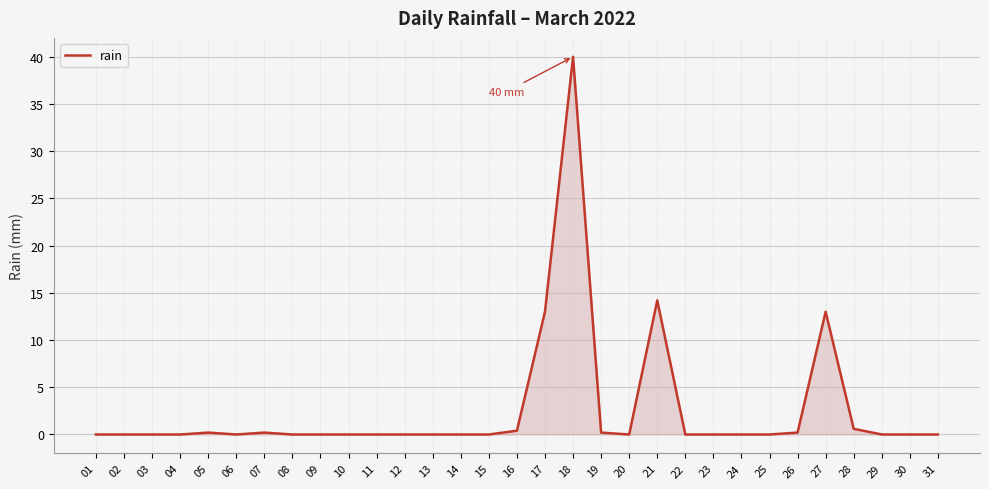

At which category does the chart reach its peak across all series?

18